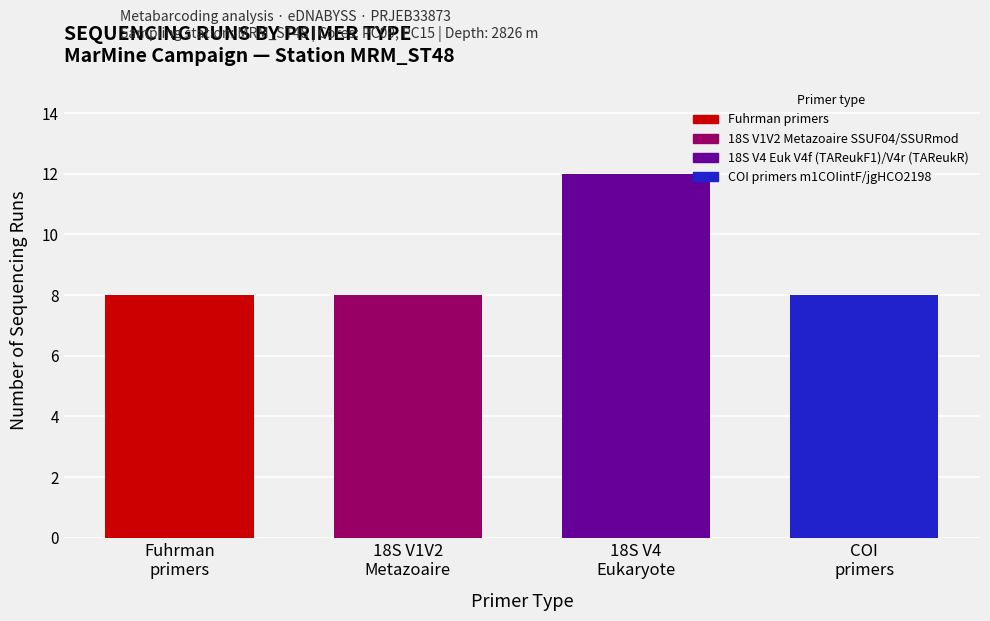

What is the sum of all values?

36